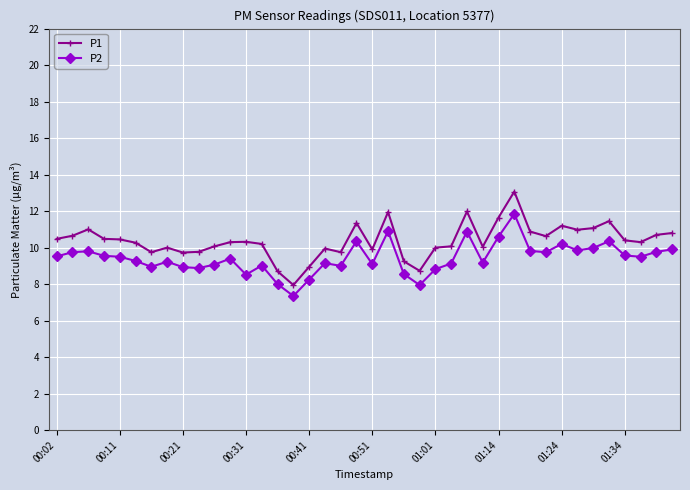

What is the average value of the P1 series?

10.4